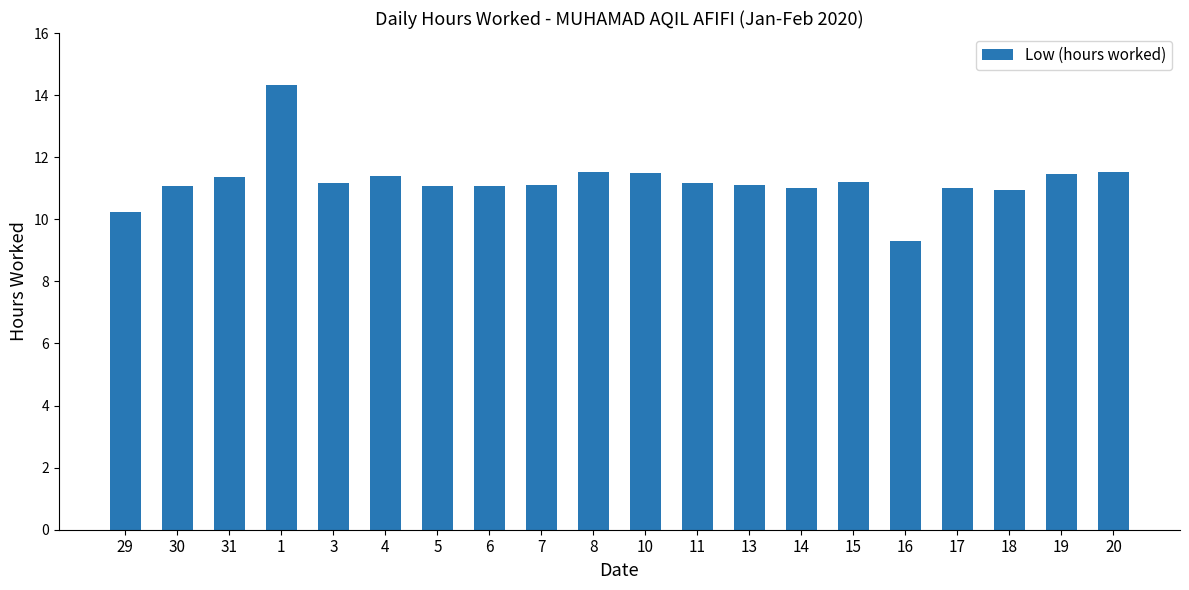

At which category does the chart reach its minimum across all series?

16